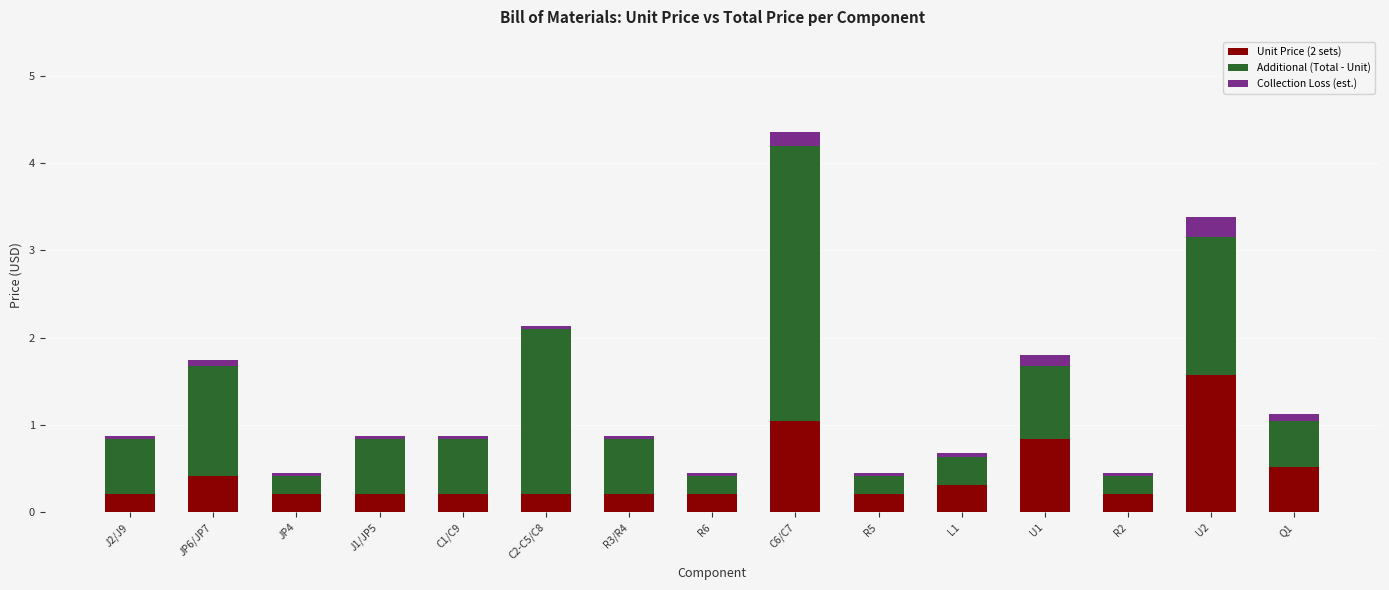

What is the minimum value for Unit Price (2 sets)?

0.2